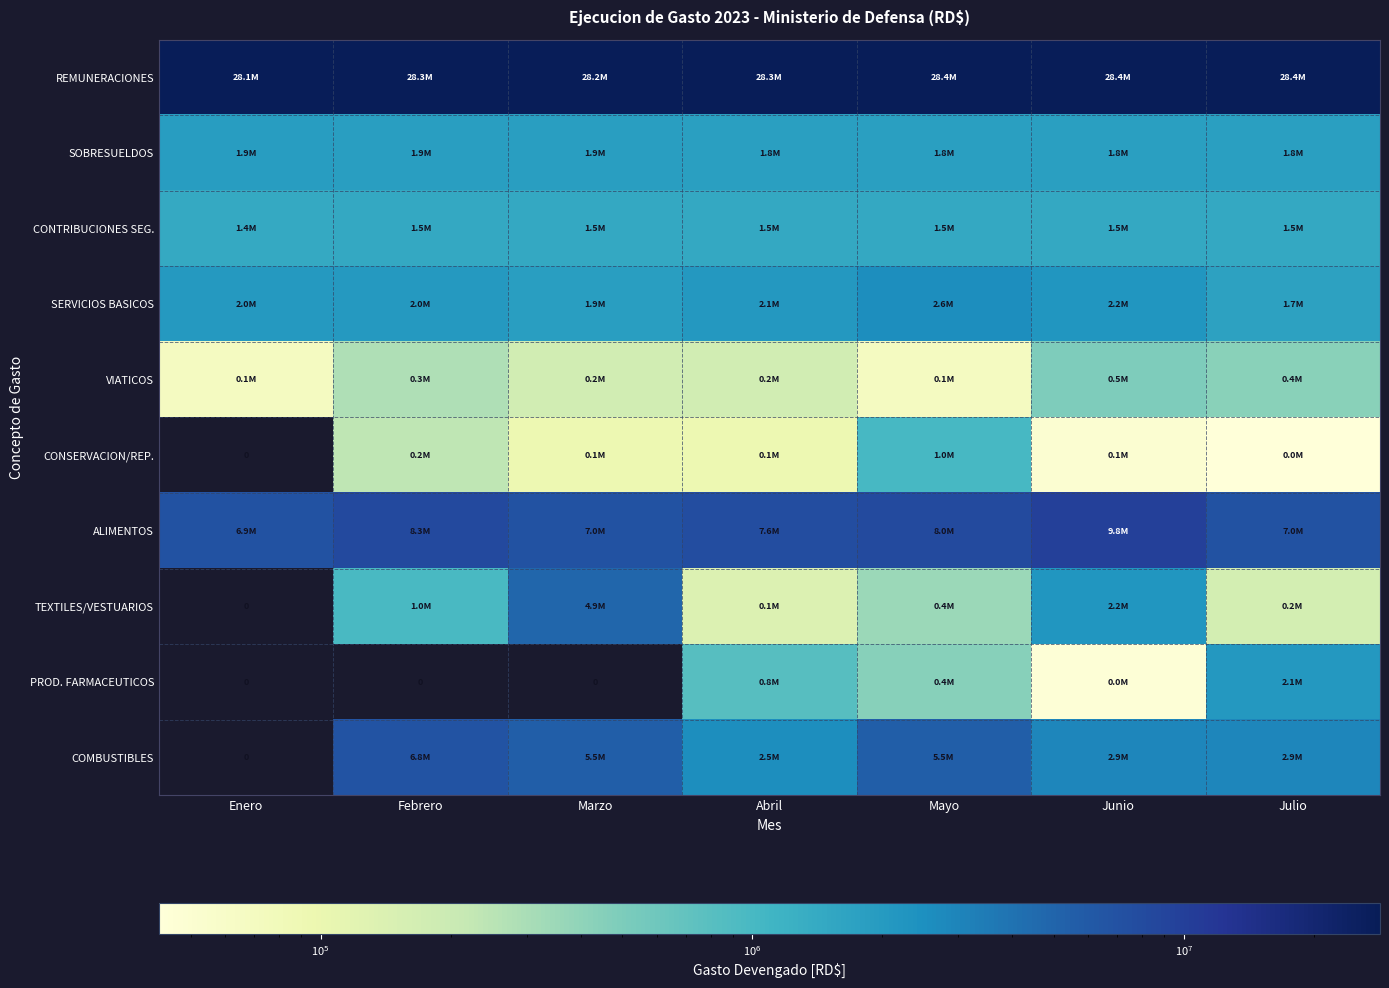

What is the sum of all PROD. FARMACEUTICOS values?

3372564.1